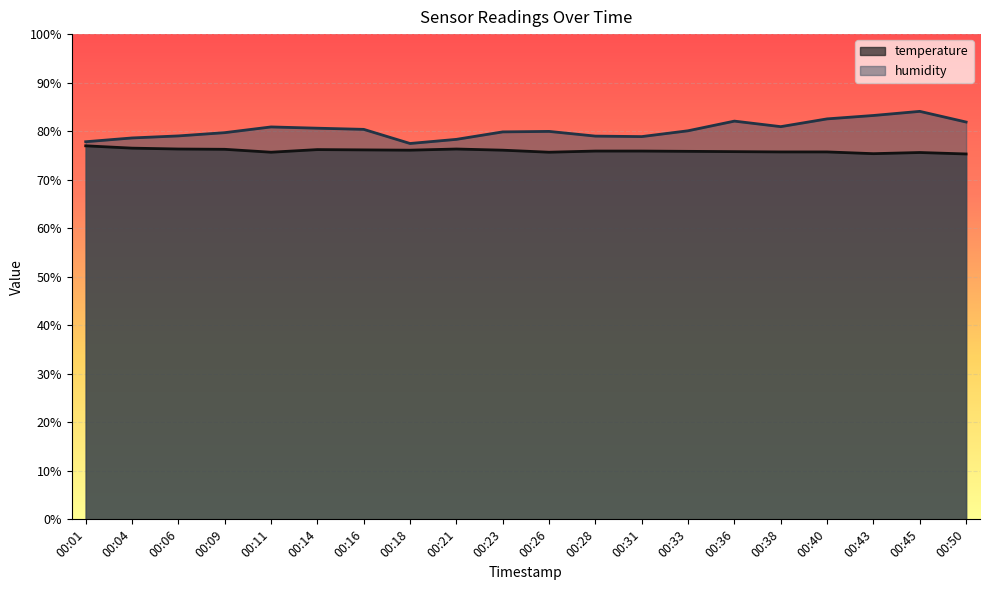

How many values in the humidity series are below 80?

10